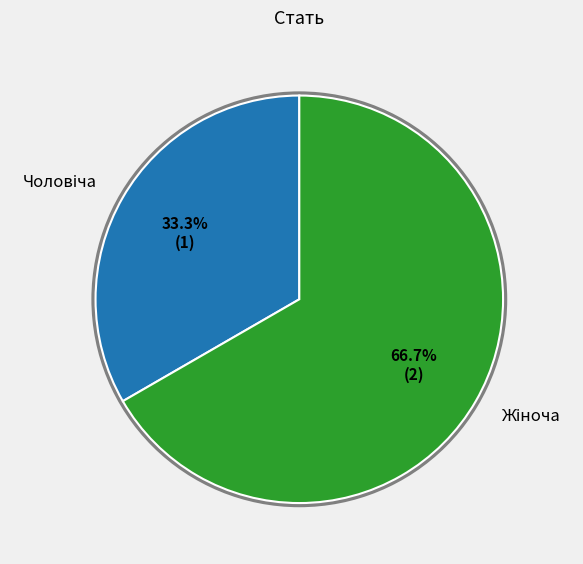

Is there any slice that represents more than half of the pie?

Yes